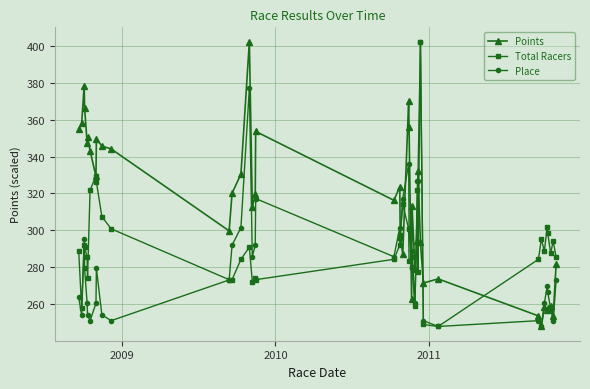

At how many categories does at least one series exceed 305?

26